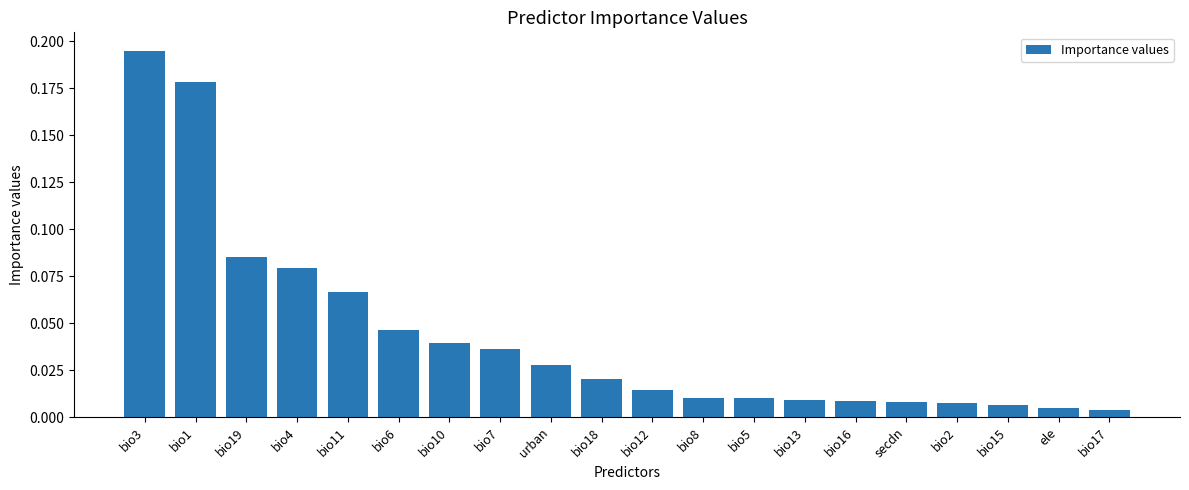

How many bars are there in total?

20